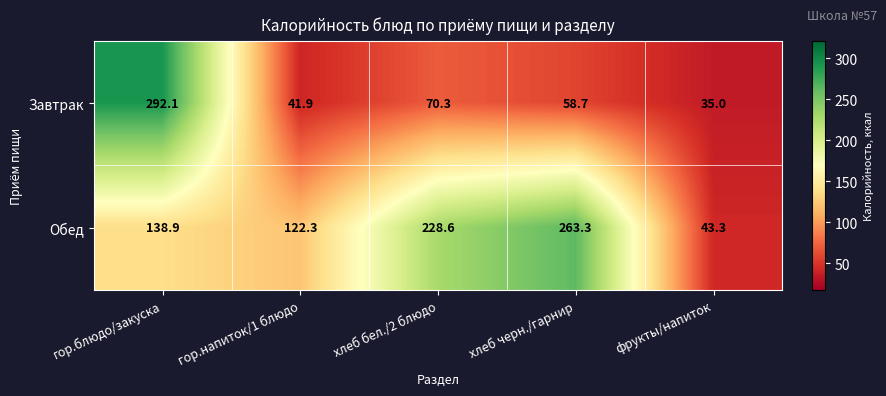

Rank the series by their average value, from lowest to highest.

Завтрак, Обед